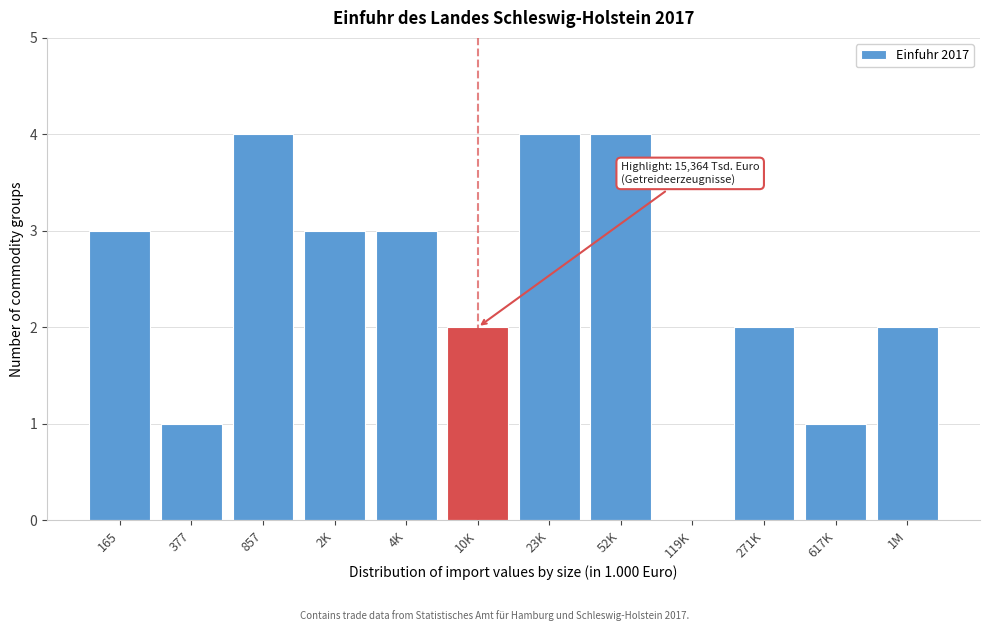

Reading left to right, list all the values displayed in this chart.

165=3	377=1	857=4	2K=3	4K=3	10K=2	23K=4	52K=4	119K=0	271K=2	617K=1	1M=2